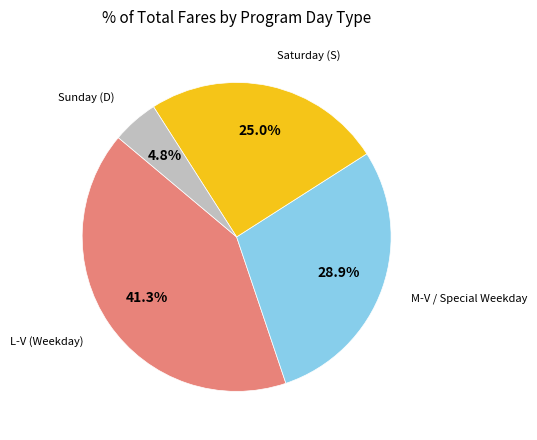

Does any single category account for the majority?

No